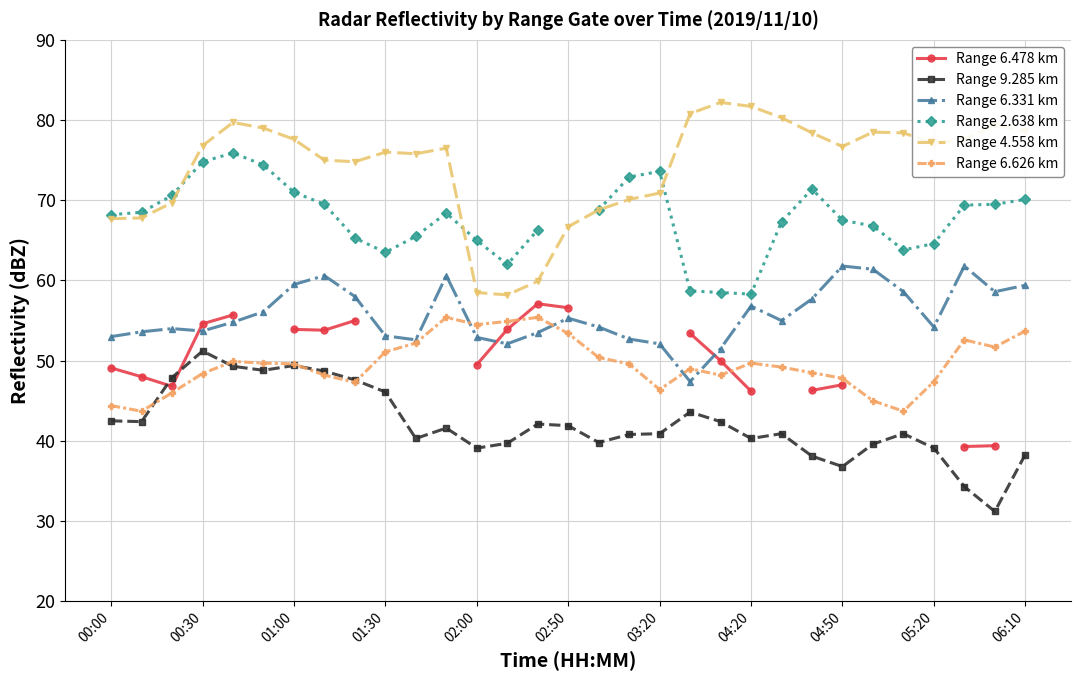

How many categories are shown in the chart?

31